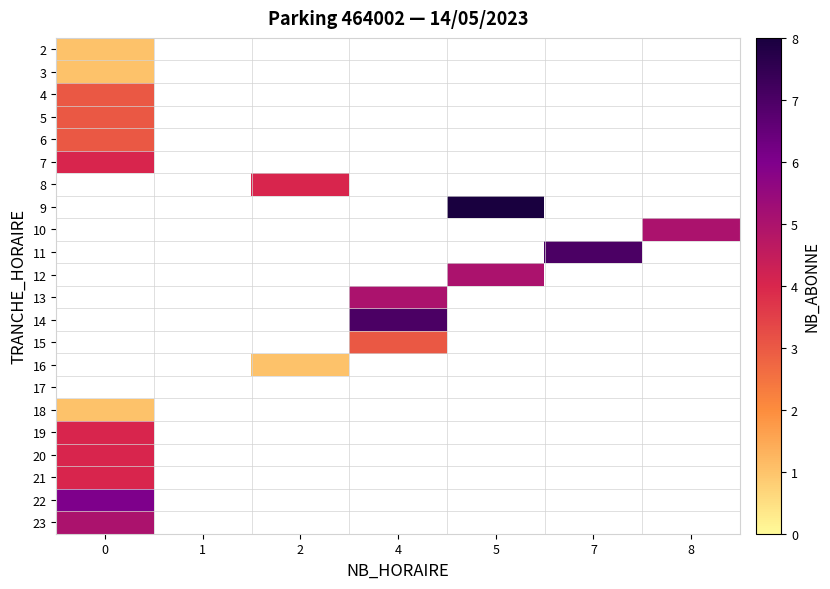

Count the number of data series in this chart.

22